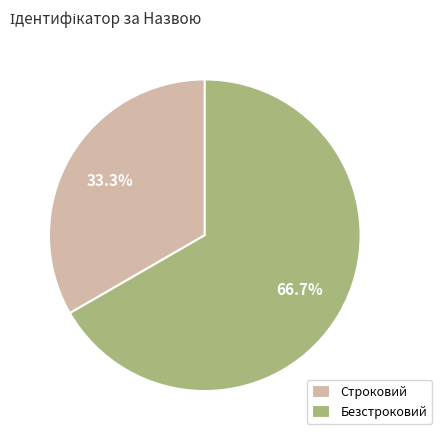

How many segments does this pie chart have?

2